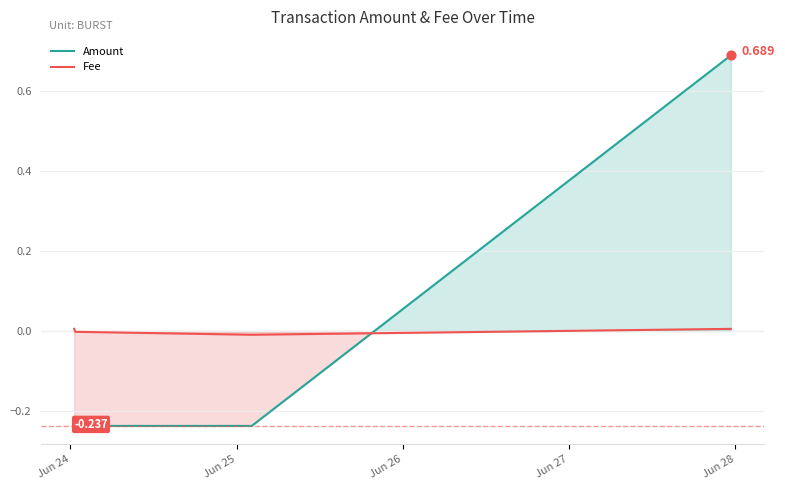

Which series has the largest total across all categories?

Amount